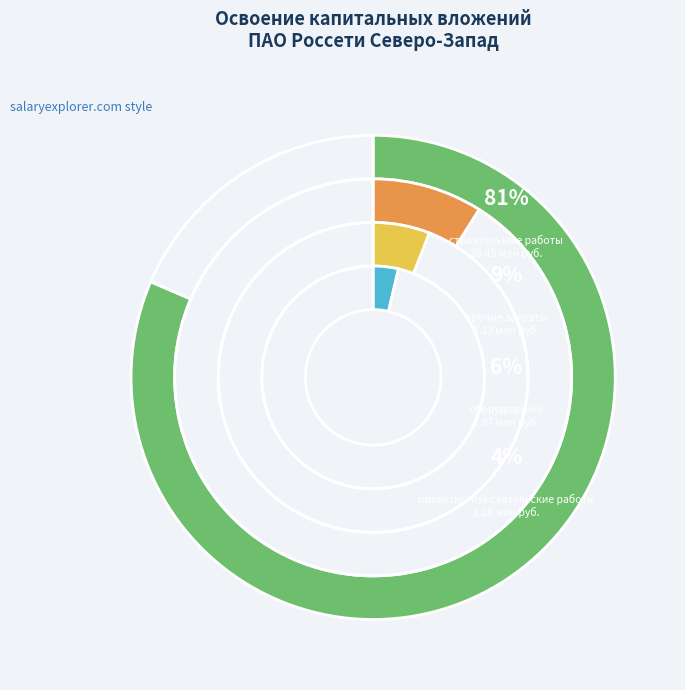

What is the smallest slice in the pie chart?

проектно-изыскательские работы